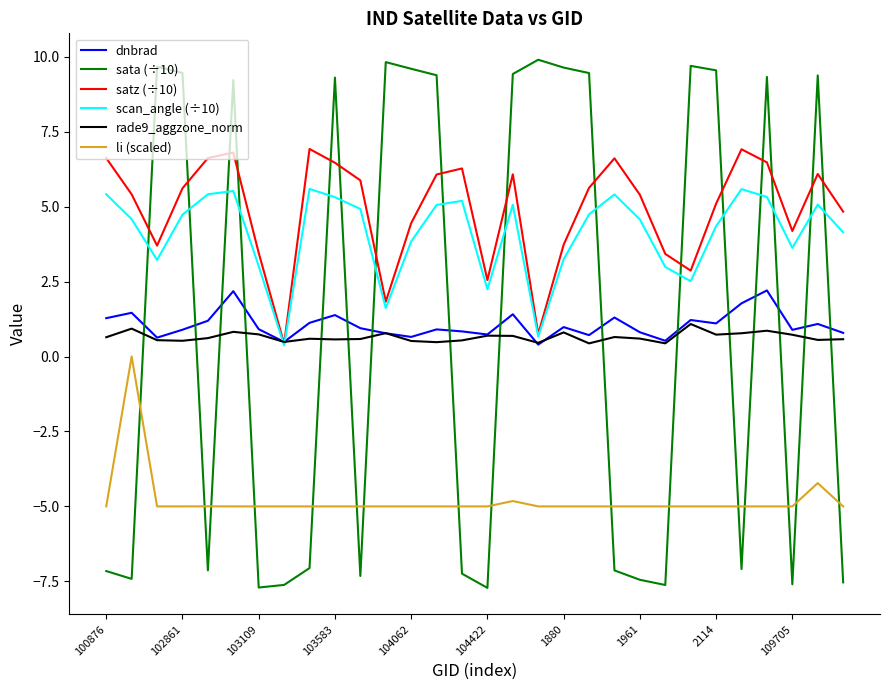

Which series has the largest range (max minus min)?

sata (÷10)